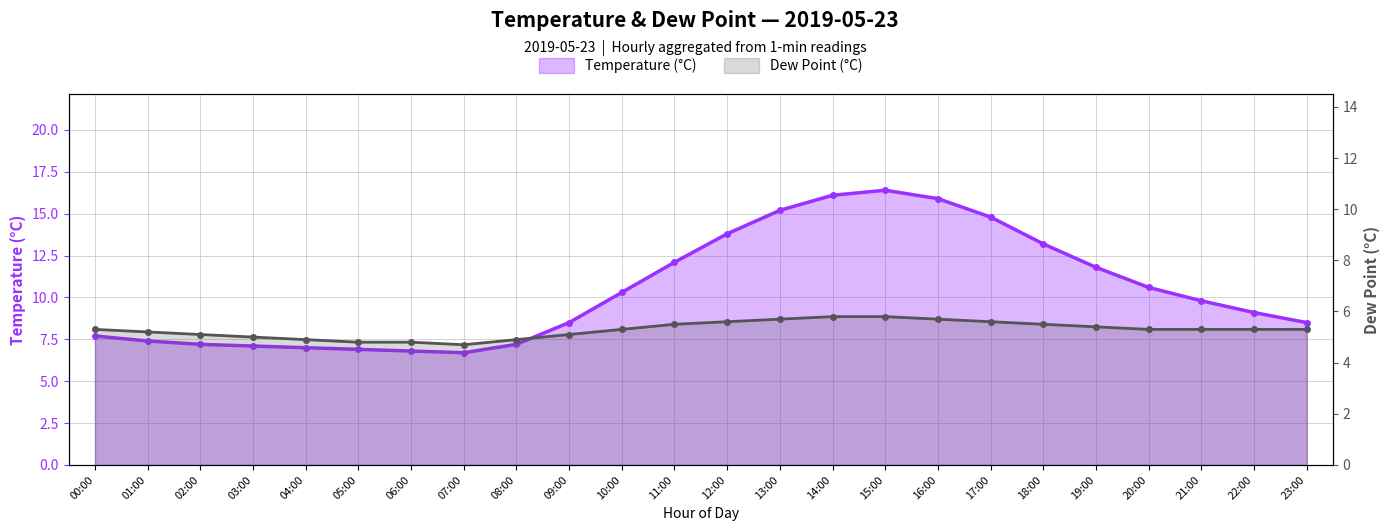

How many data points in temp are above 9?

13